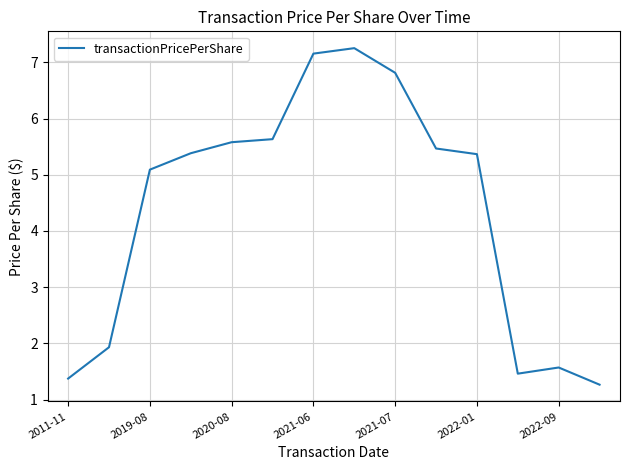

What is the difference between the maximum and minimum values?

6.0